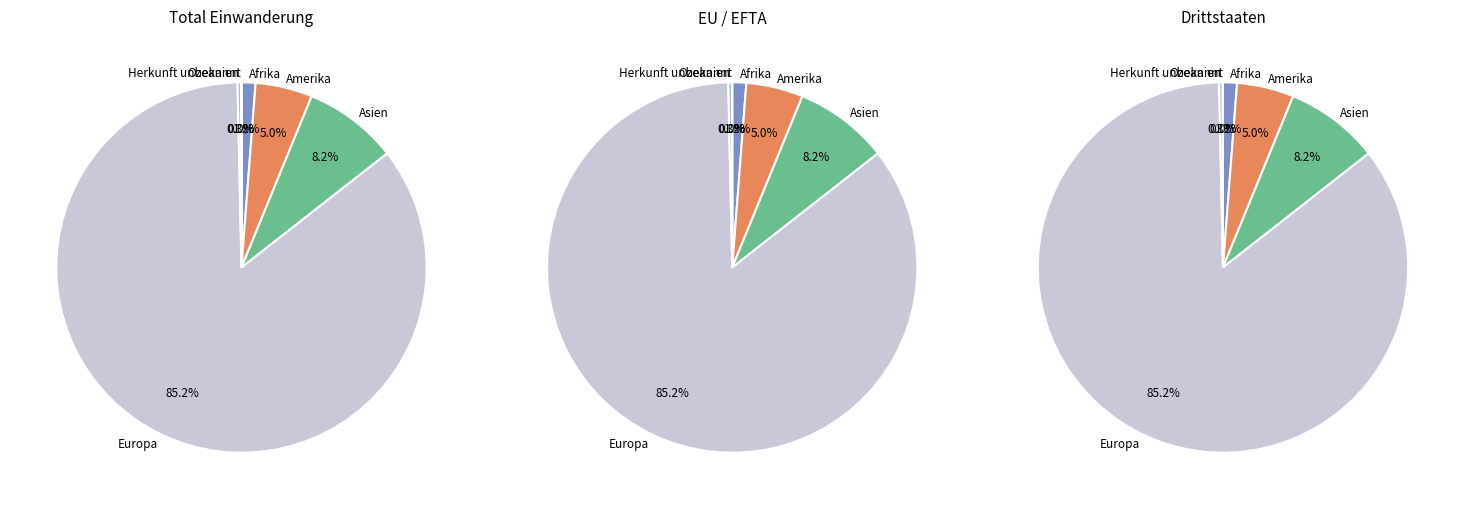

The Europa slice represents 85% of the pie. True or false?

True